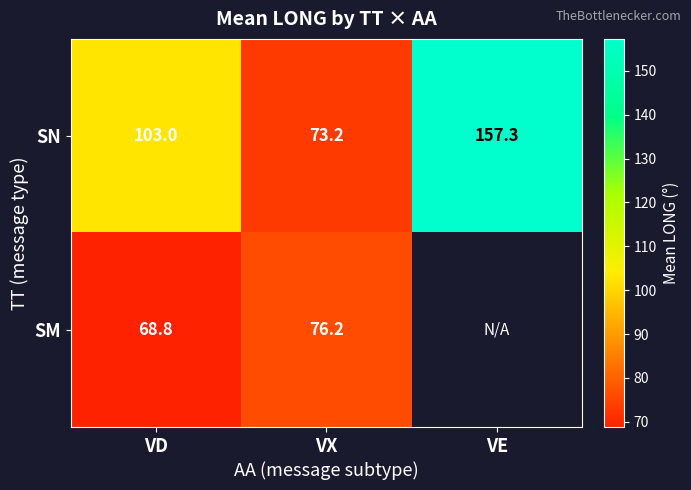

Where is SN nearest to the value 115?

VD